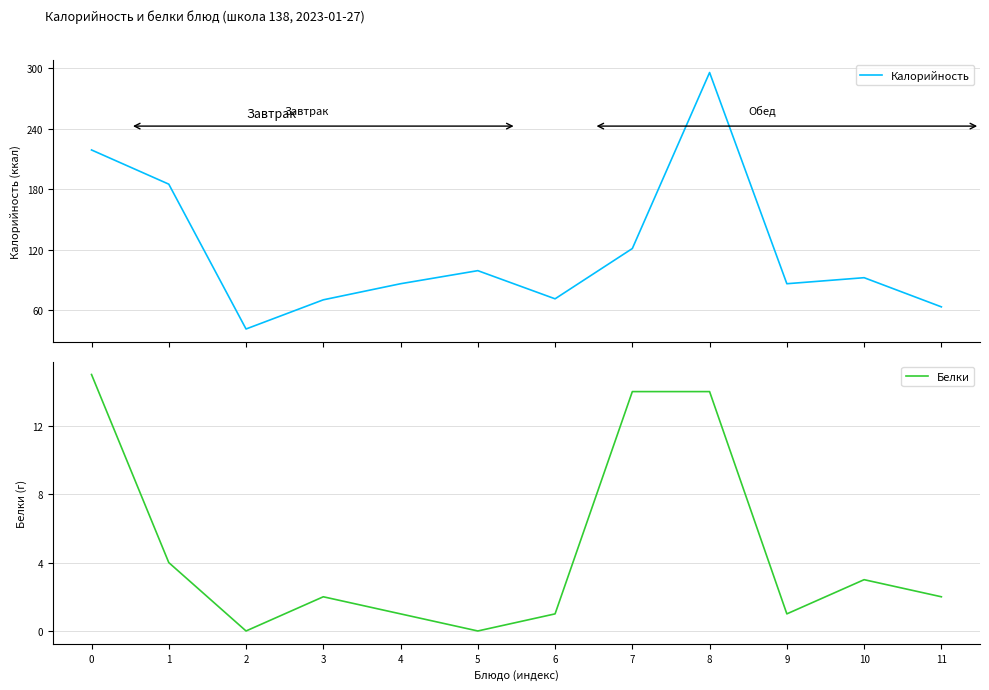

Reading left to right, list all the values displayed in this chart.

Калорийность: 219	185	41	70	86	99	71	121	296	86	92	63
Белки: 15	4	0	2	1	0	1	14	14	1	3	2